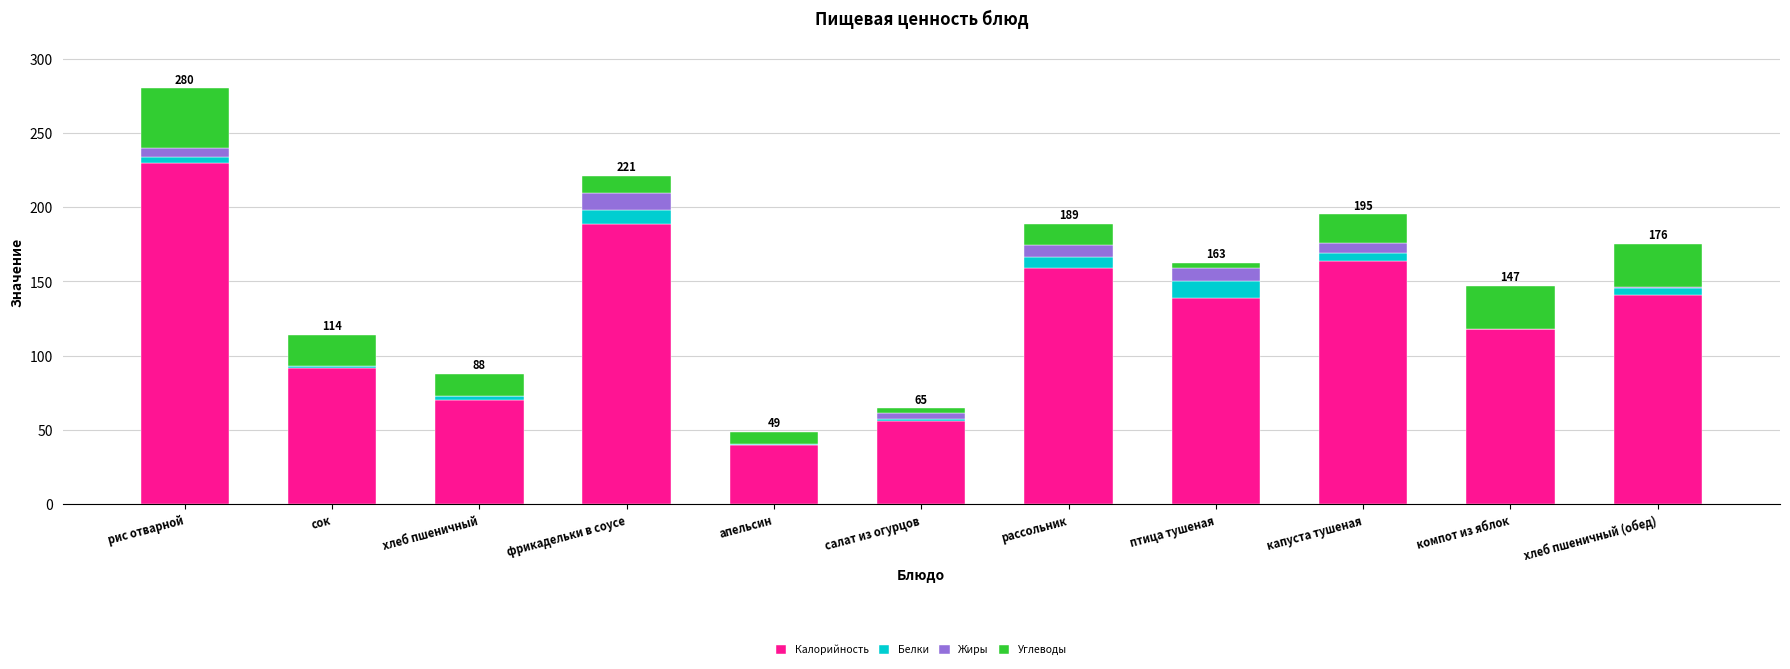

What is the total value across all series at сок?

114.2